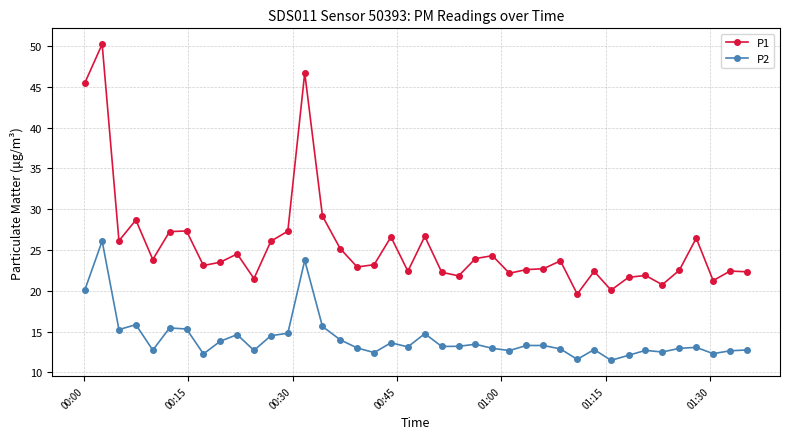

What is the maximum value for P1?

50.2